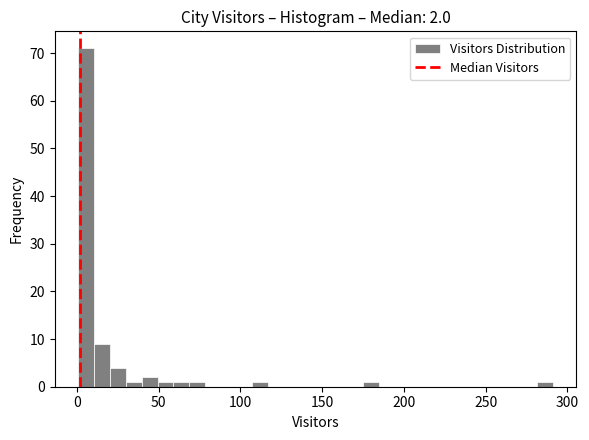

Around what value on the x-axis is the tallest bar? Give the approximate position of its centre, as read against the axis.

5